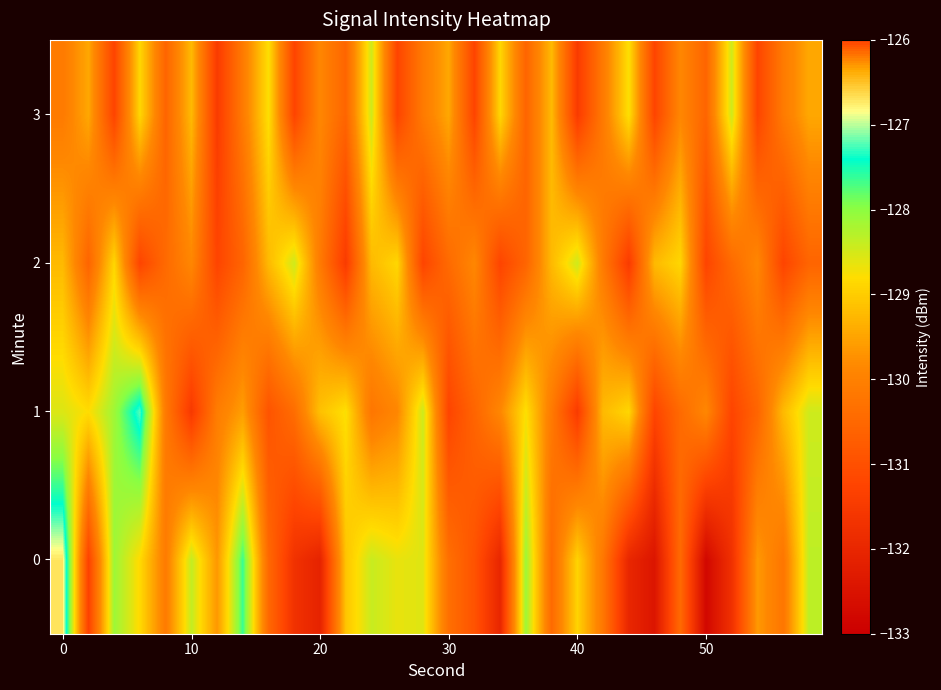

Count the number of data series in this chart.

4